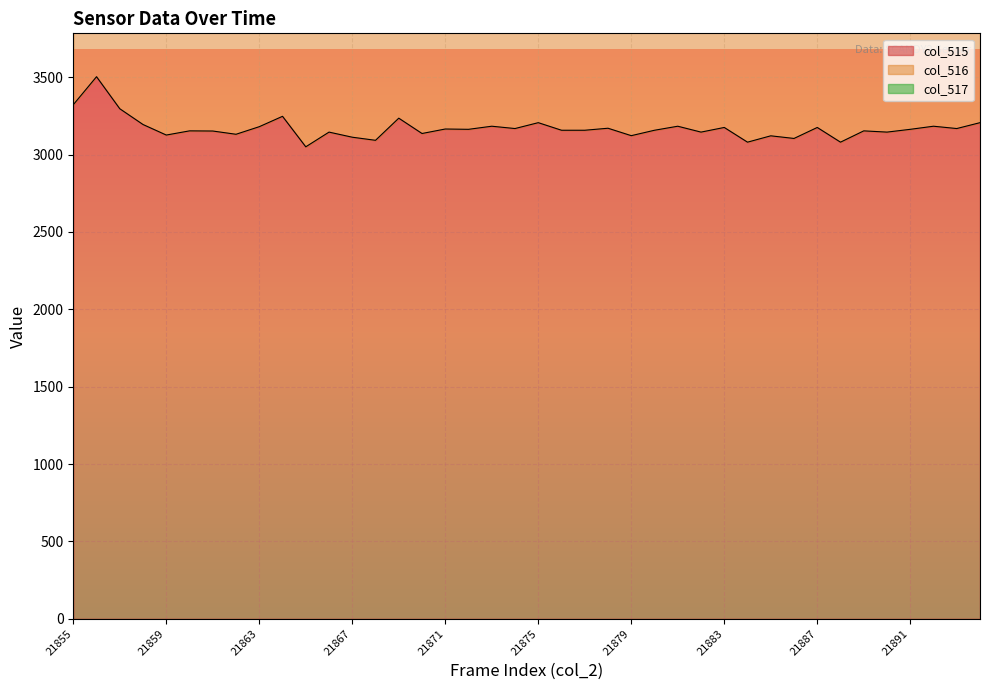

The value of col_516 at 21887 is 10334. True or false?

False